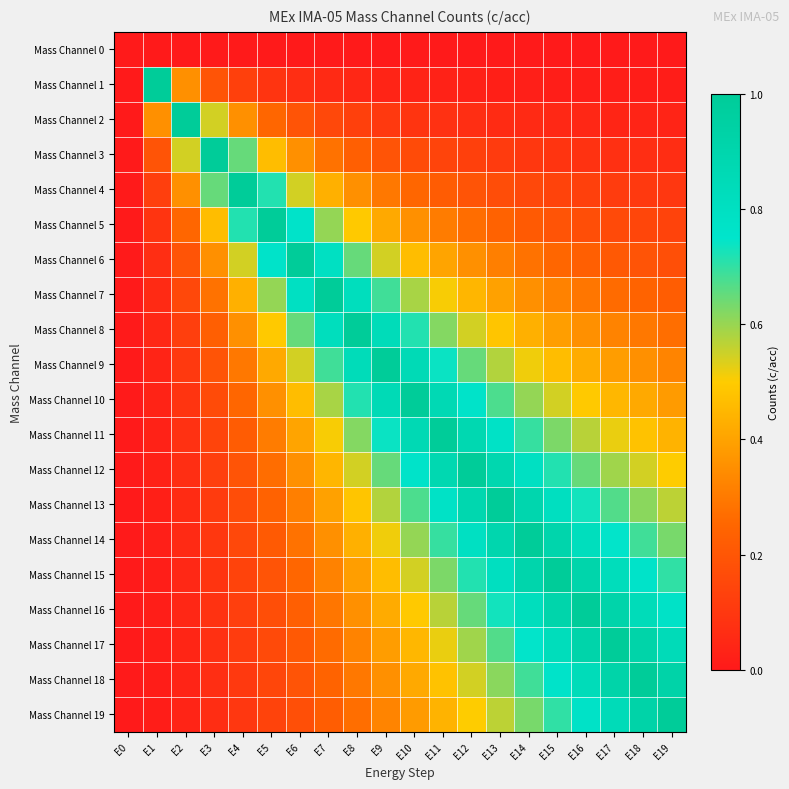

Between E0 and E19, which series saw the biggest shift?

Mass Channel 19